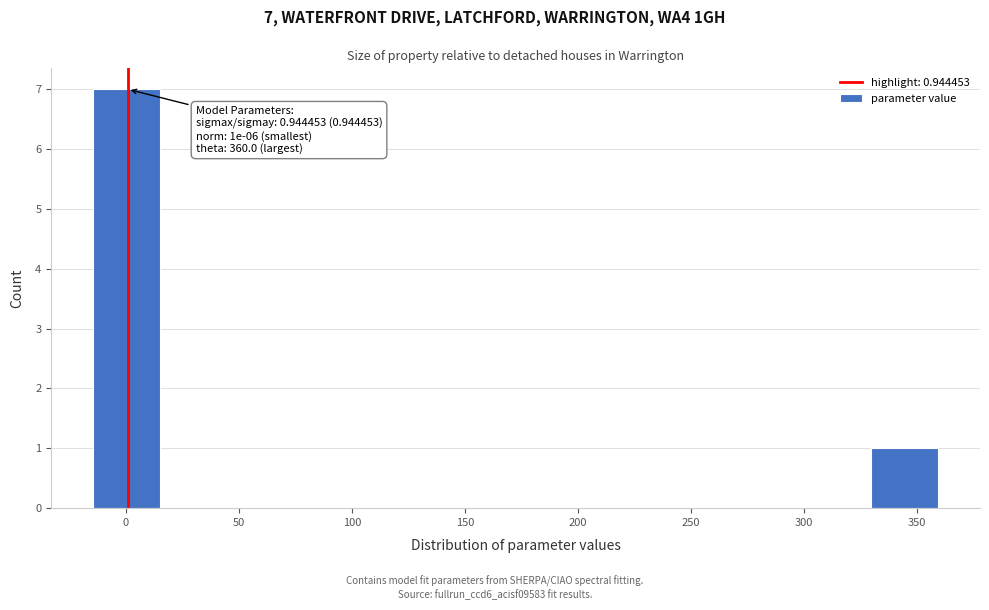

Which range on the x-axis has the tallest bar?

-15 to 15